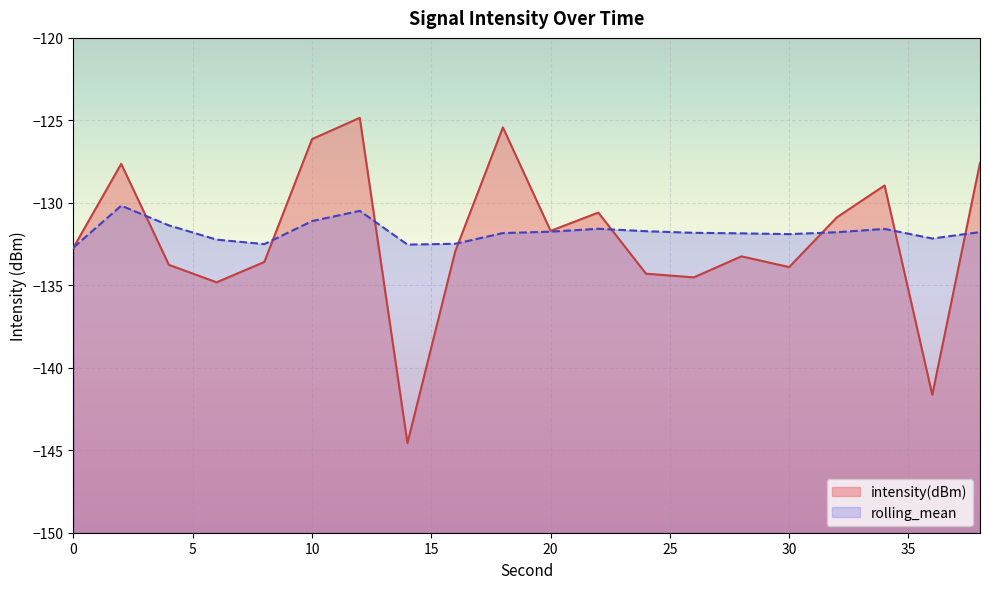

Which label corresponds to the largest value in the chart?

12